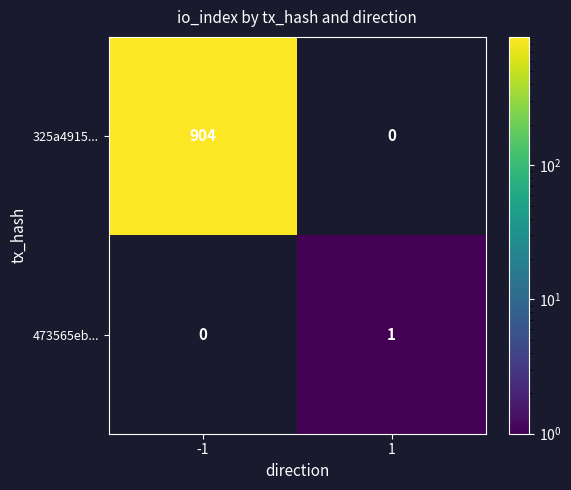

Is it true that 325a4915... equals 415.7 at -1?

False